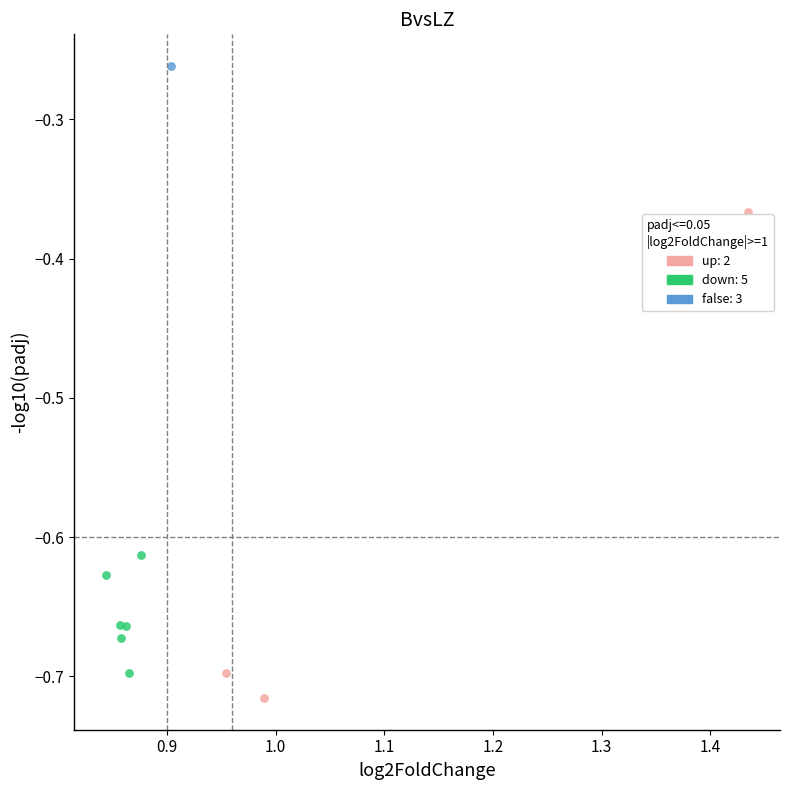

Which series contains the lowest Y value?

up: 2